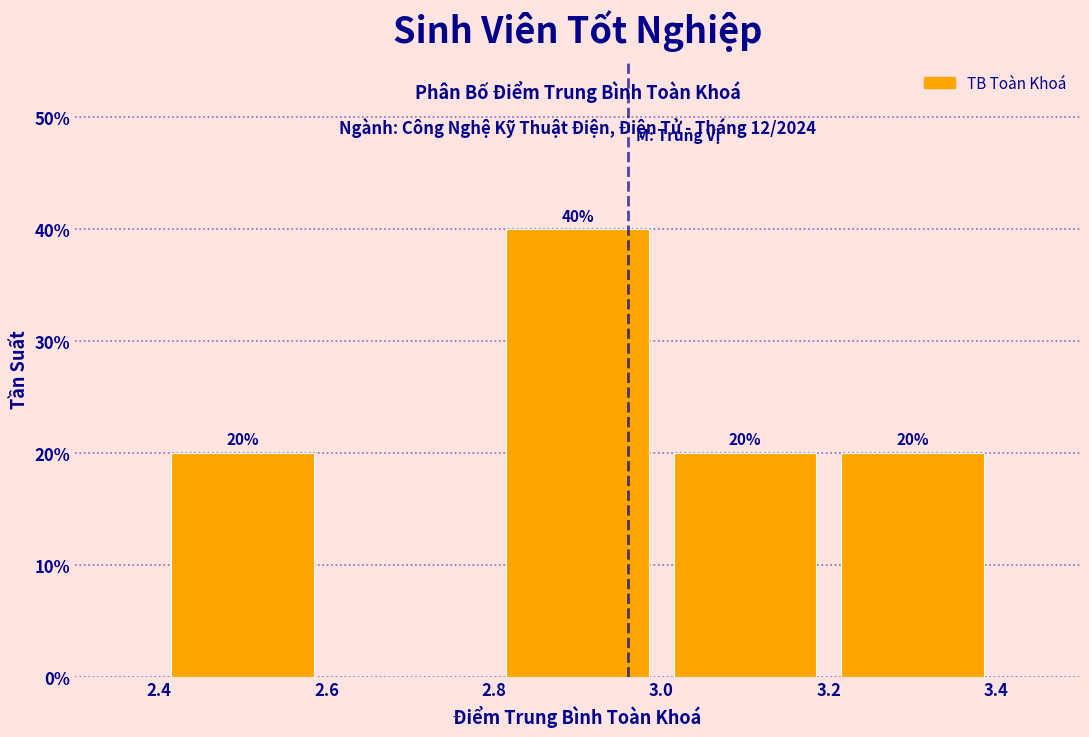

Which range on the x-axis has the tallest bar?

2.8 to 3.0